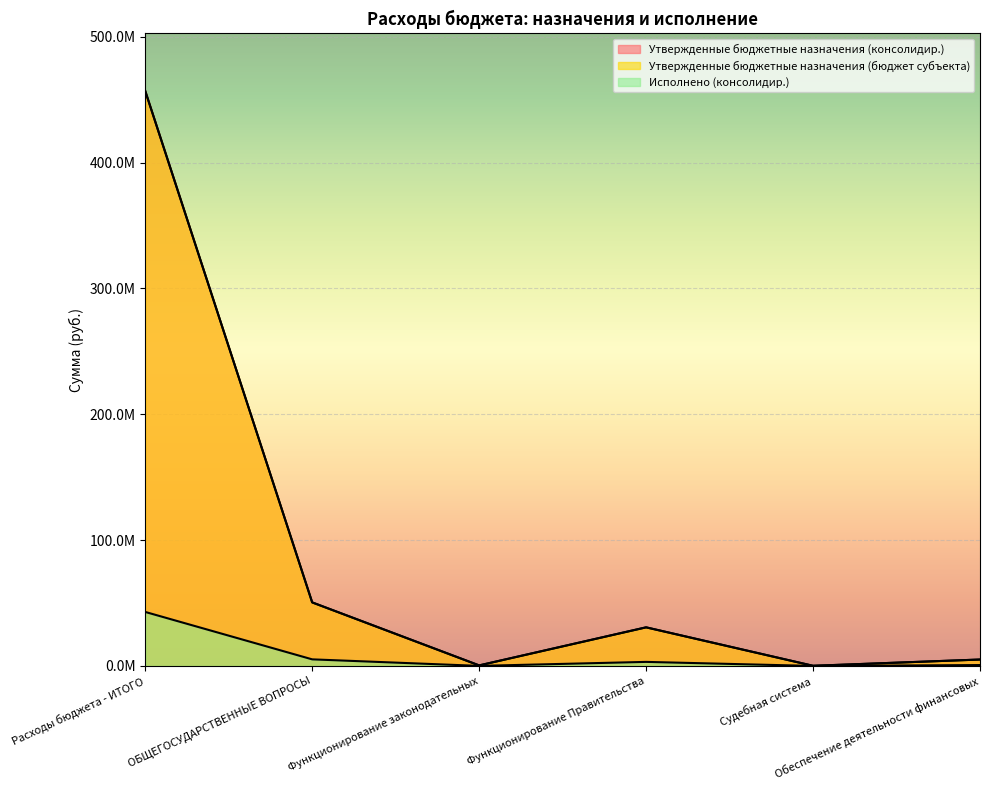

True or false: Утвержденные бюджетные назначения (консолидир.) and Исполнено (консолидир.) intersect in this chart.

False